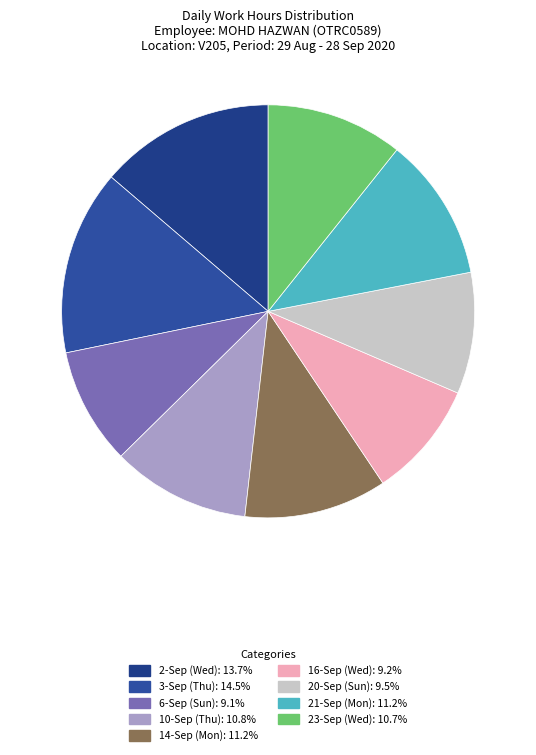

Combined, do 23-Sep (Wed) and 16-Sep (Wed) account for over 50%?

No